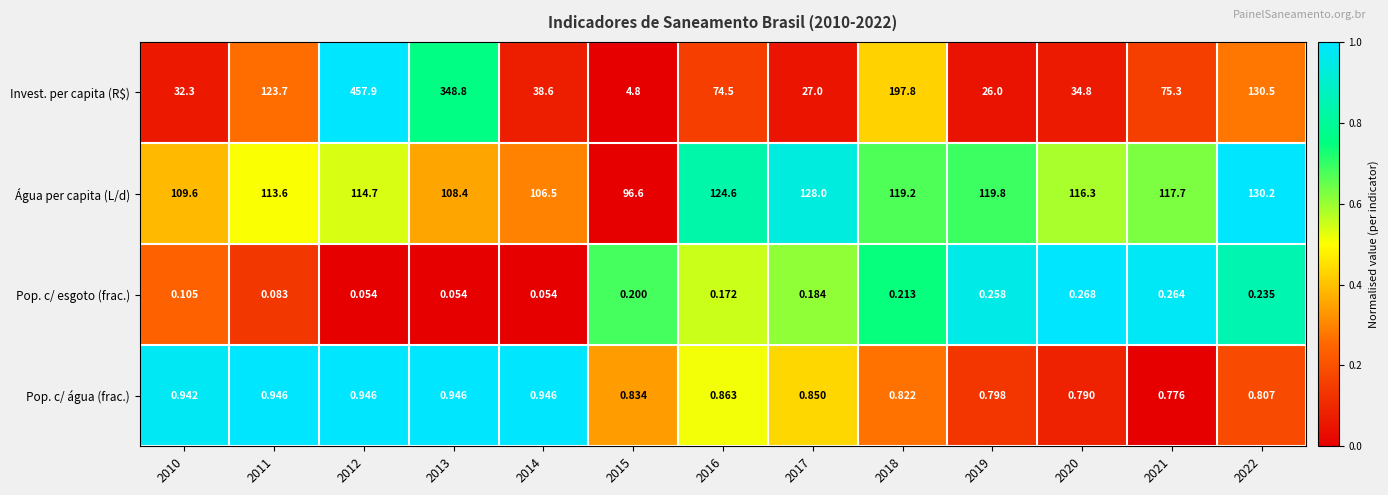

At 2020, list the series in order from smallest to largest.

Pop. c/ esgoto (frac.), Pop. c/ água (frac.), Invest. per capita (R$), Água per capita (L/d)